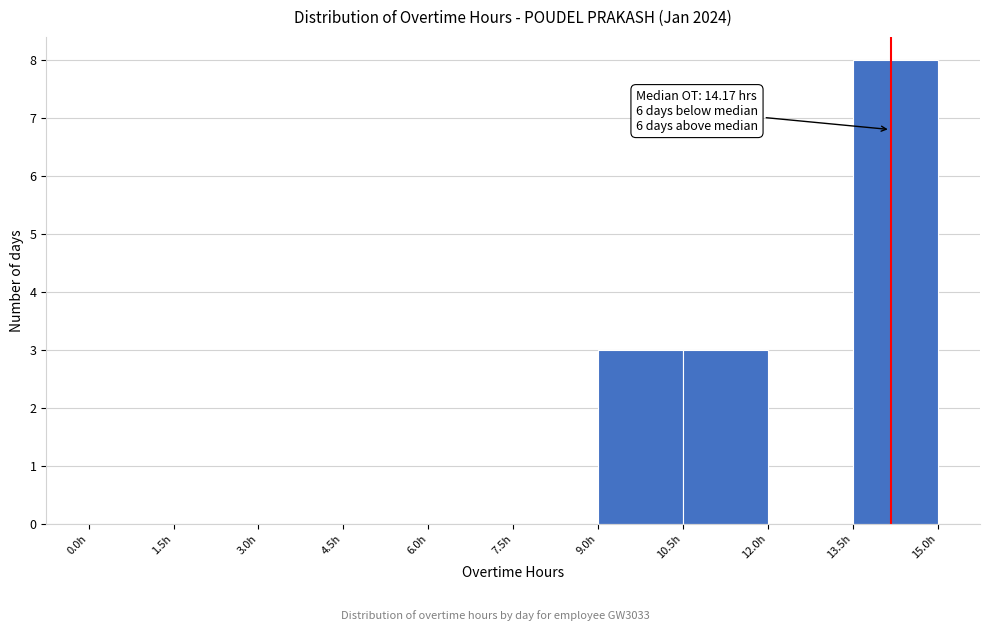

Which range on the x-axis has the tallest bar?

13.5 to 15.0